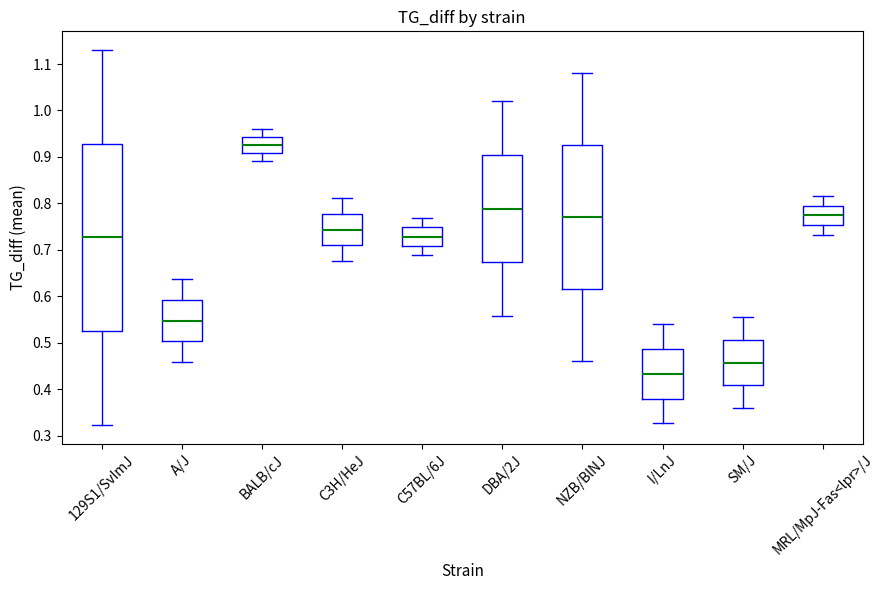

Where is the lower edge of the box for BALB/cJ on the y-axis? The values are not printed on the chart, so give them approximately, as read against the axis.

0.91